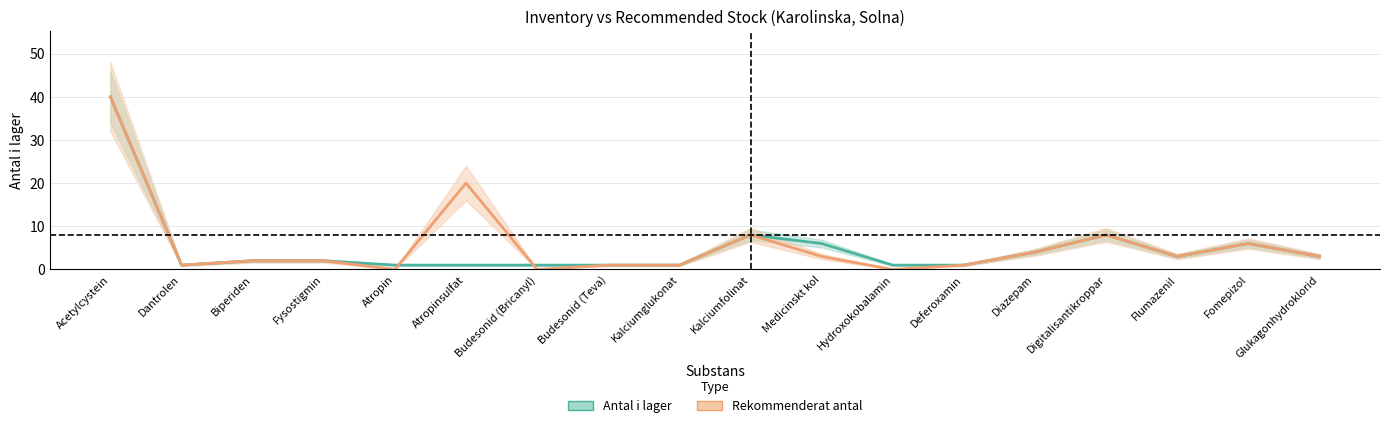

What is the label of the 2nd point from the left?

Dantrolen